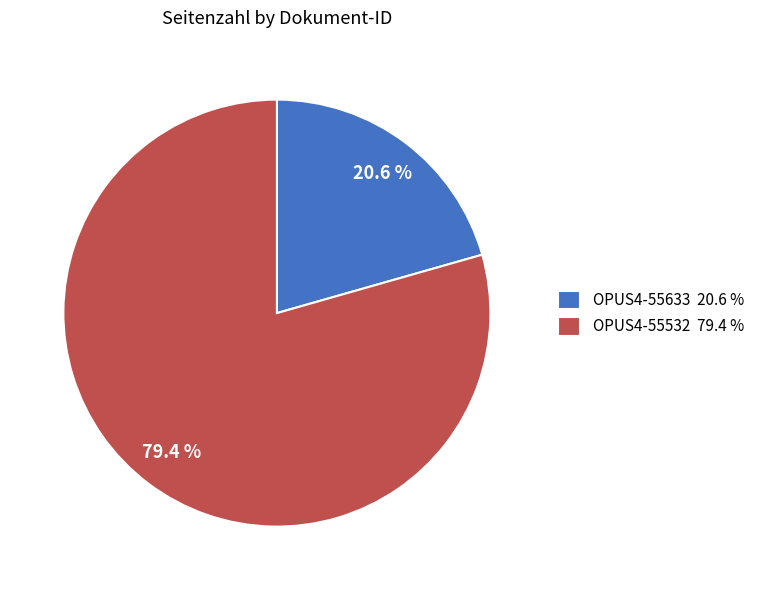

Does OPUS4-55532 represent more than half of the total?

Yes